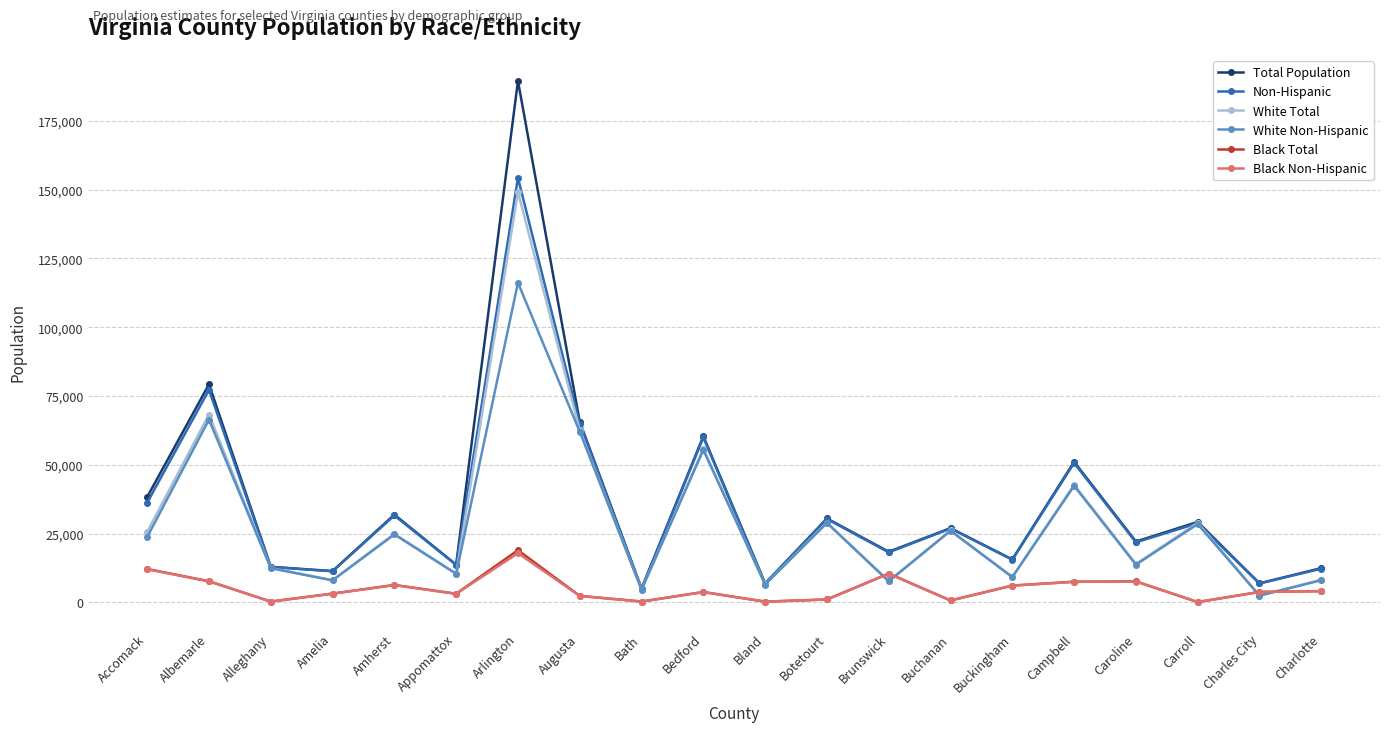

Is the value of Black Total at Brunswick greater than the value of White Total at Buchanan?

No